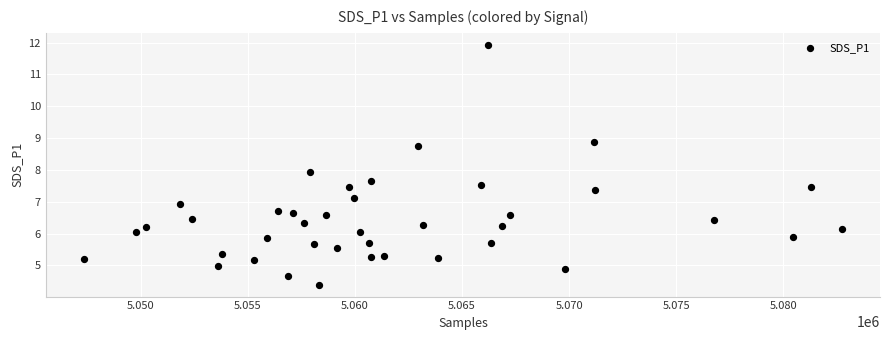

What is the range of Y values (max minus min)?

7.5